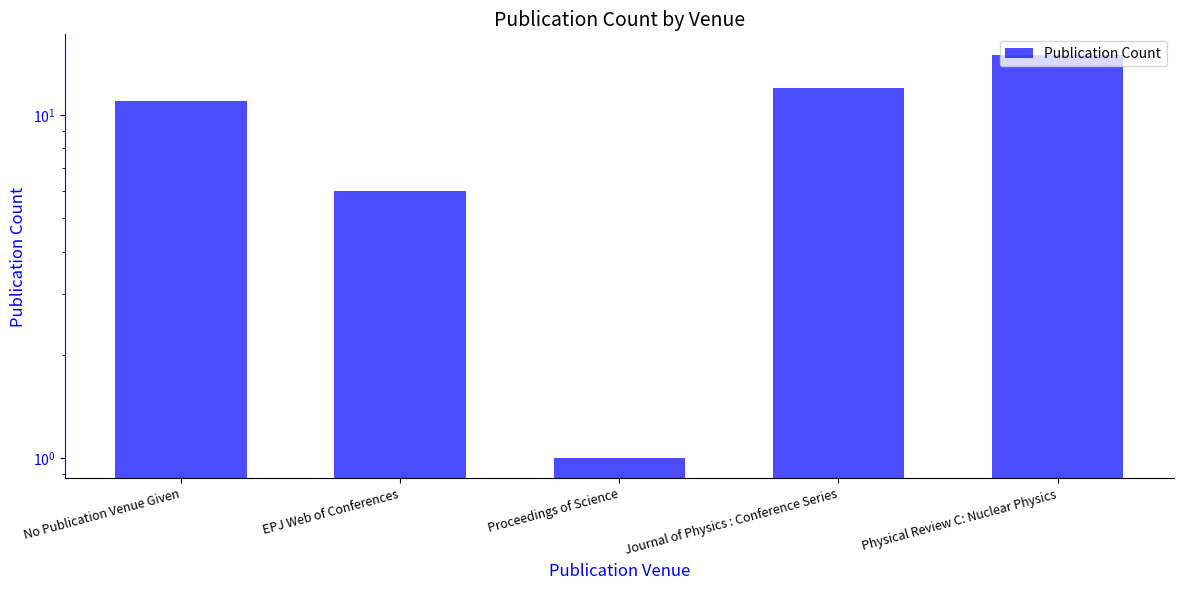

What is the label of the 4th bar from the right?

EPJ Web of Conferences